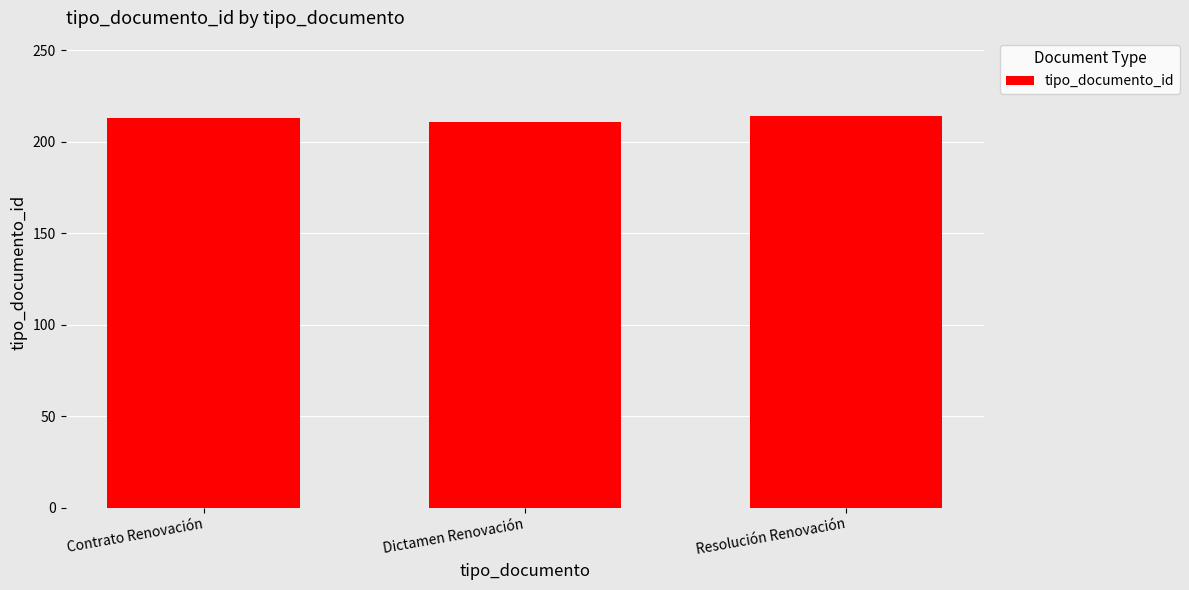

Read the value at Resolución Renovación.

214